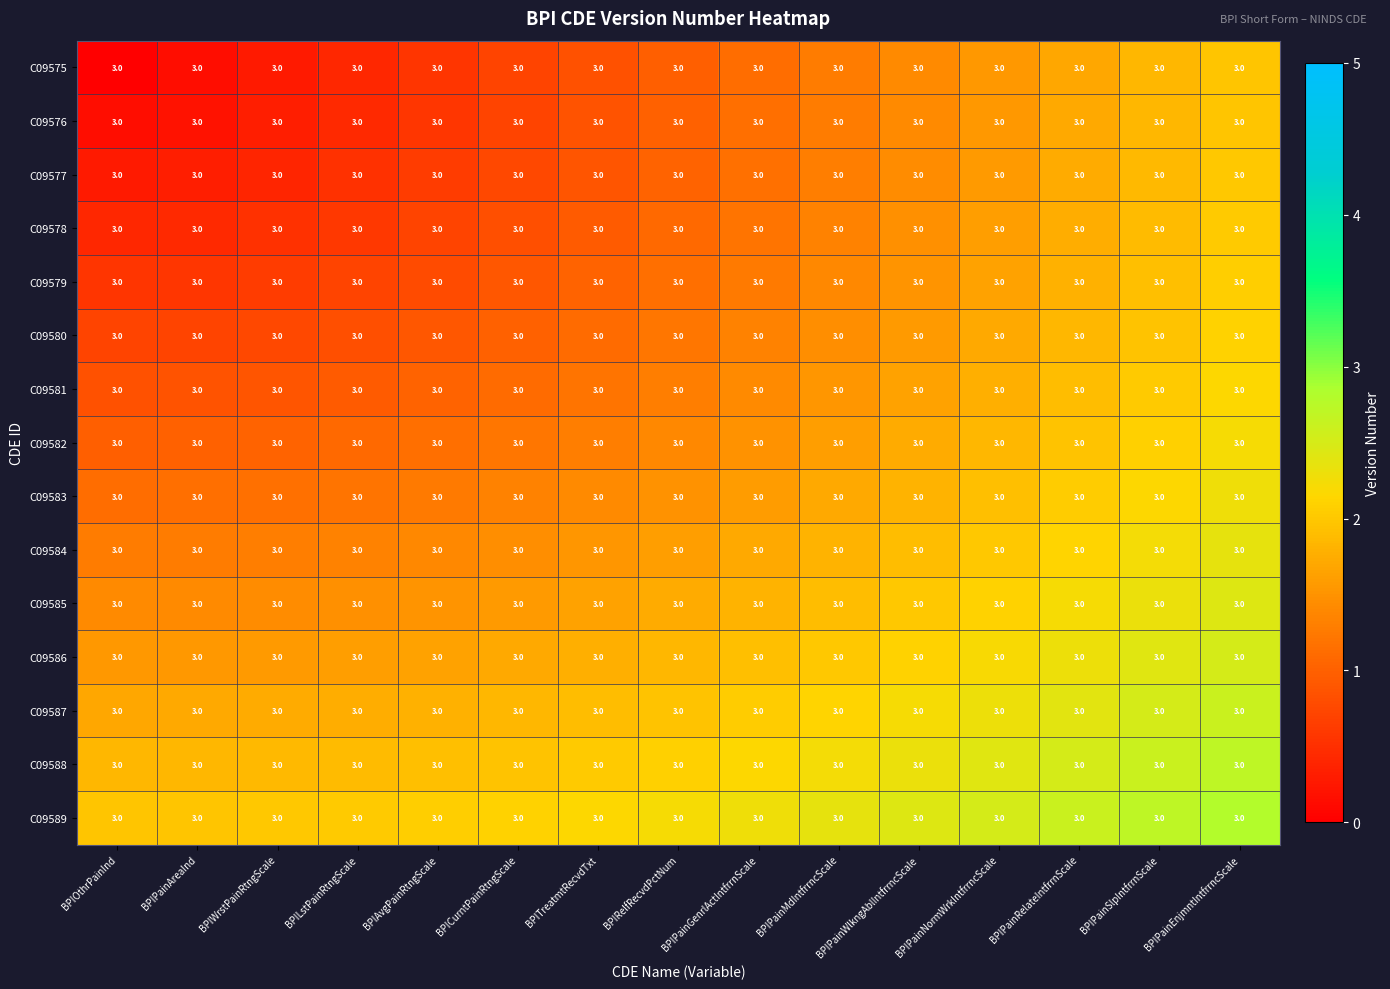

At how many categories does at least one series exceed 1?

15